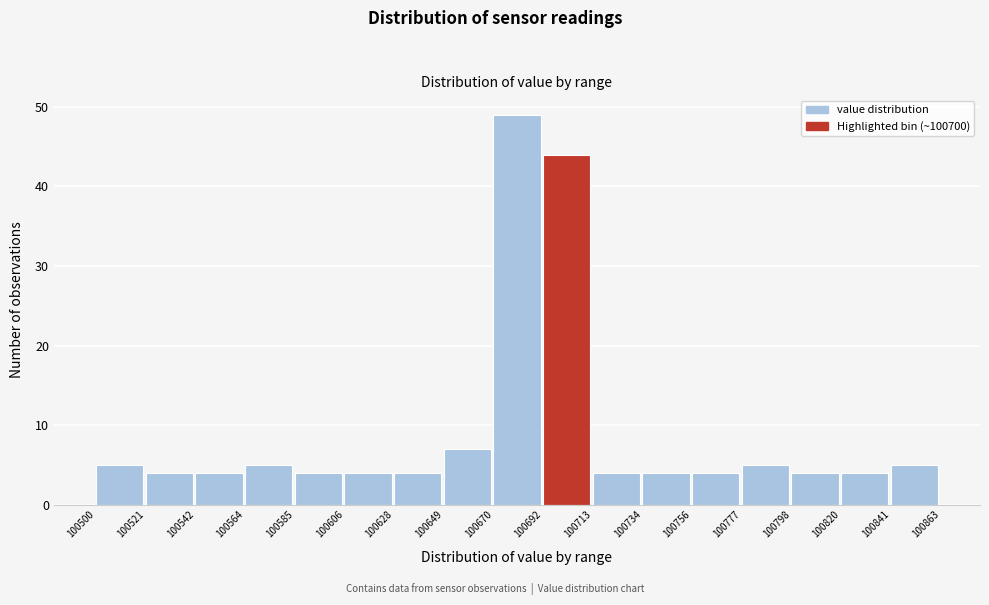

What is the height of the bar covering 100798 to 100820 on the x-axis? The values are not printed on the chart, so give them approximately, as read against the axis.

4